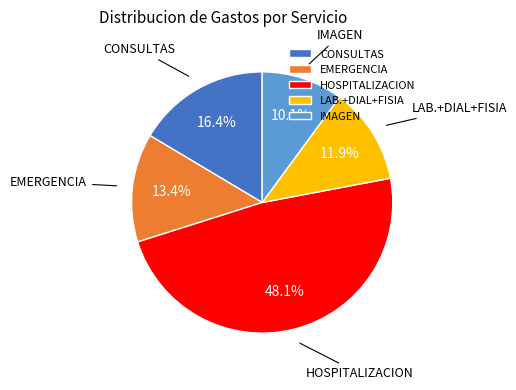

Combined, do LAB.+DIAL+FISIA and HOSPITALIZACION account for over 50%?

Yes